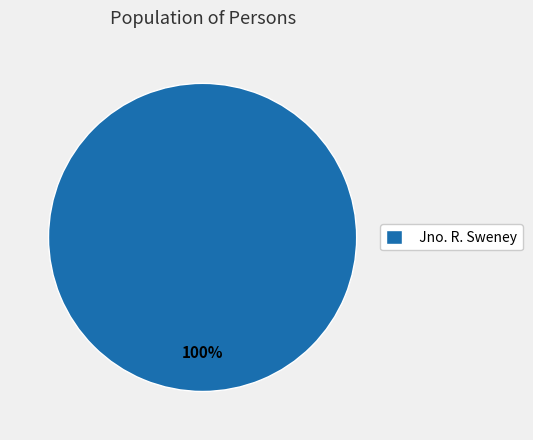

True or false: Jno. R. Sweney accounts for 100% of the total.

True